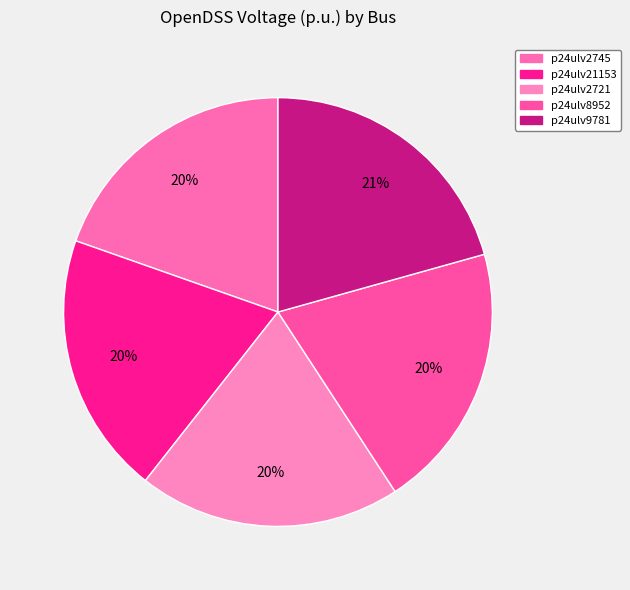

How many slices are in this pie chart?

5